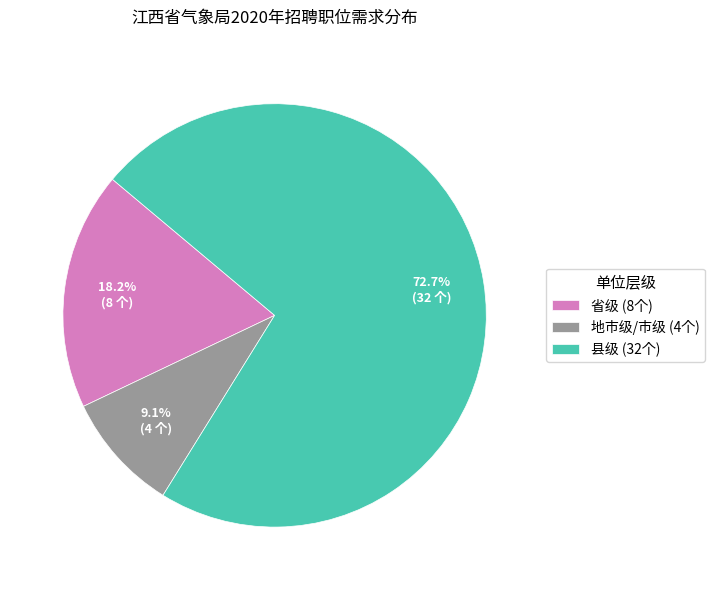

Is it true that 县级 is 67% of the pie?

False